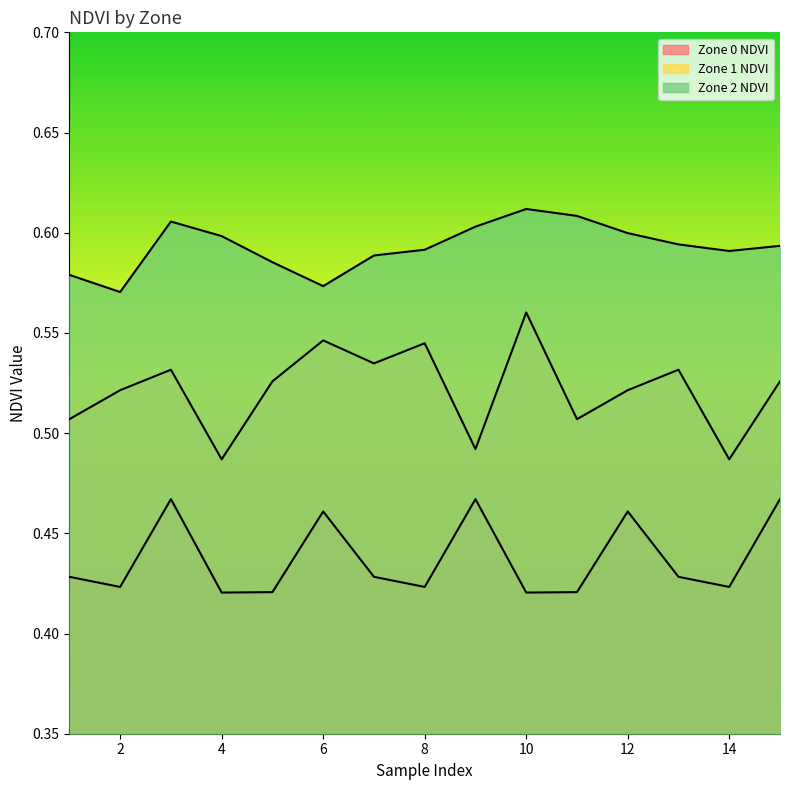

Is the value of Zone 0 NDVI at 8 greater than the value of Zone 2 NDVI at 7?

No